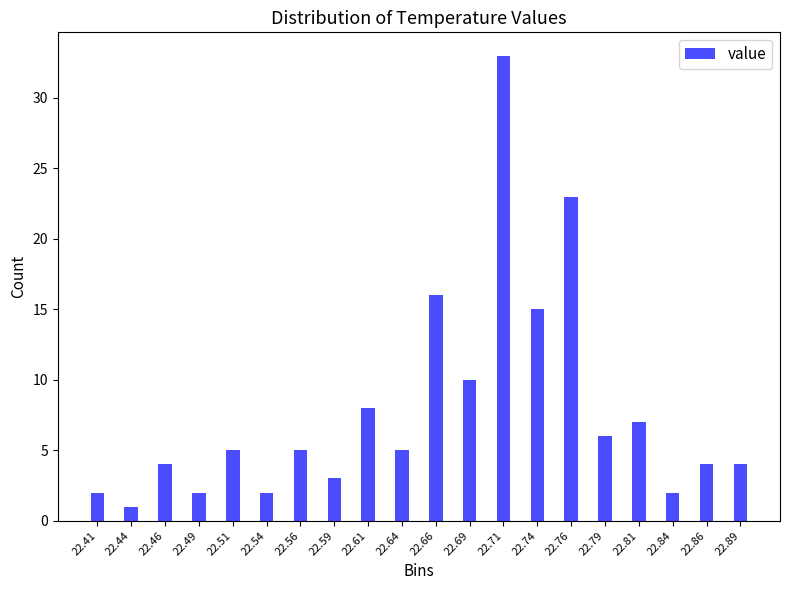

Reading right to left, transcribe all the data shown in this chart.

22.89=4	22.86=4	22.84=2	22.81=7	22.79=6	22.76=23	22.74=15	22.71=33	22.69=10	22.66=16	22.64=5	22.61=8	22.59=3	22.56=5	22.54=2	22.51=5	22.49=2	22.46=4	22.44=1	22.41=2